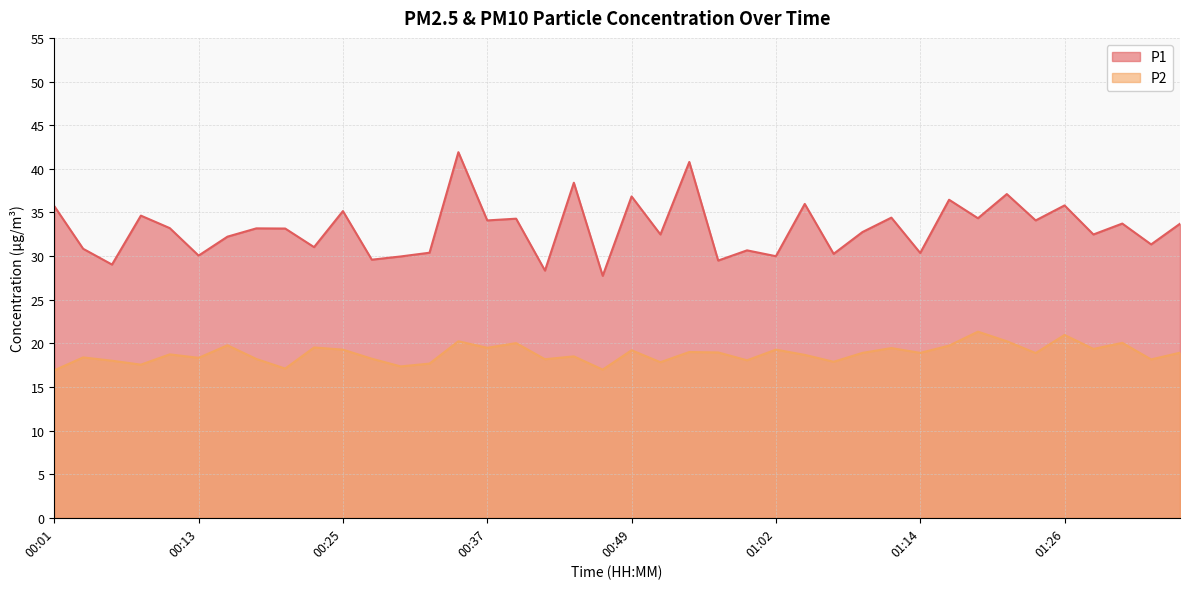

Reading left to right, transcribe all the data shown in this chart.

P1: 35.7	30.8	29.0	34.6	33.2	30.1	32.2	33.2	33.1	31.0	35.1	29.6	29.9	30.4	41.9	34.1	34.3	28.3	38.4	27.7	36.8	32.5	40.8	29.5	30.6	30.0	36.0	30.2	32.8	34.4	30.4	36.5	34.3	37.1	34.1	35.8	32.5	33.7	31.3	33.7
P2: 16.9	18.4	18.0	17.6	18.7	18.3	19.8	18.2	17.1	19.5	19.3	18.2	17.4	17.7	20.2	19.5	20.0	18.2	18.5	17.0	19.2	17.8	19.0	18.9	18.1	19.3	18.7	17.9	18.9	19.4	18.9	19.7	21.3	20.2	18.9	20.9	19.4	20.1	18.1	18.9